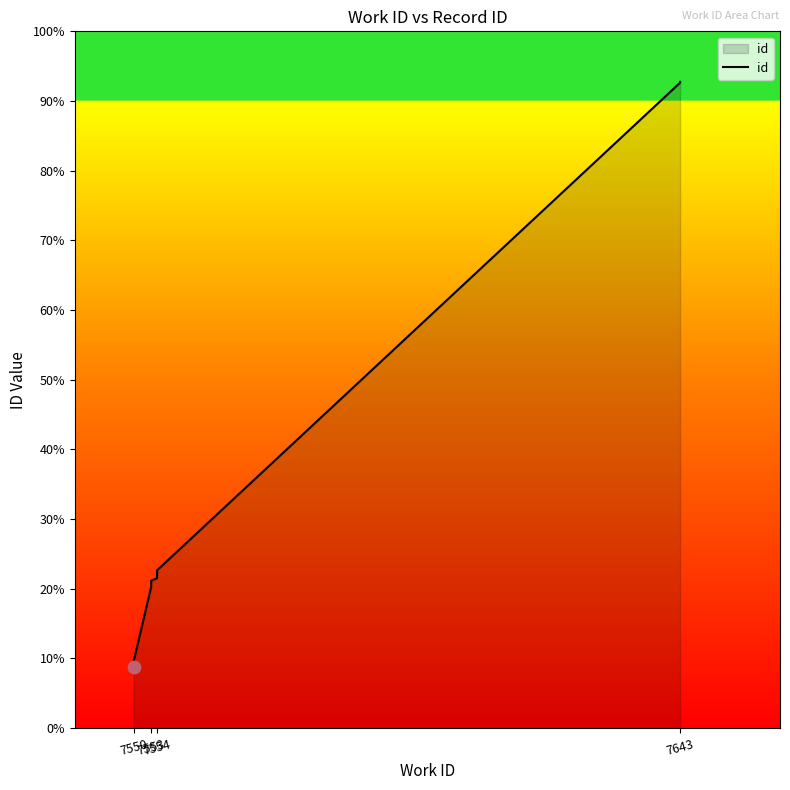

Which has a higher value, 7554 or 7550?

7554